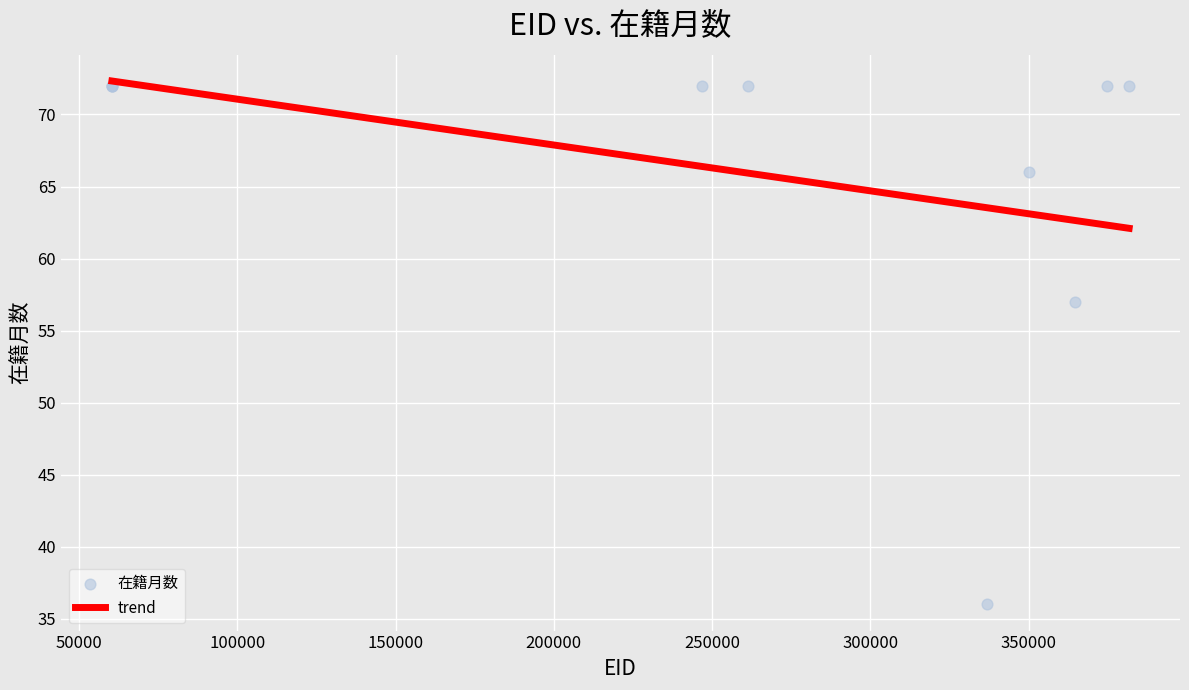

What Y value in the scatter plot is closest to 54?

57